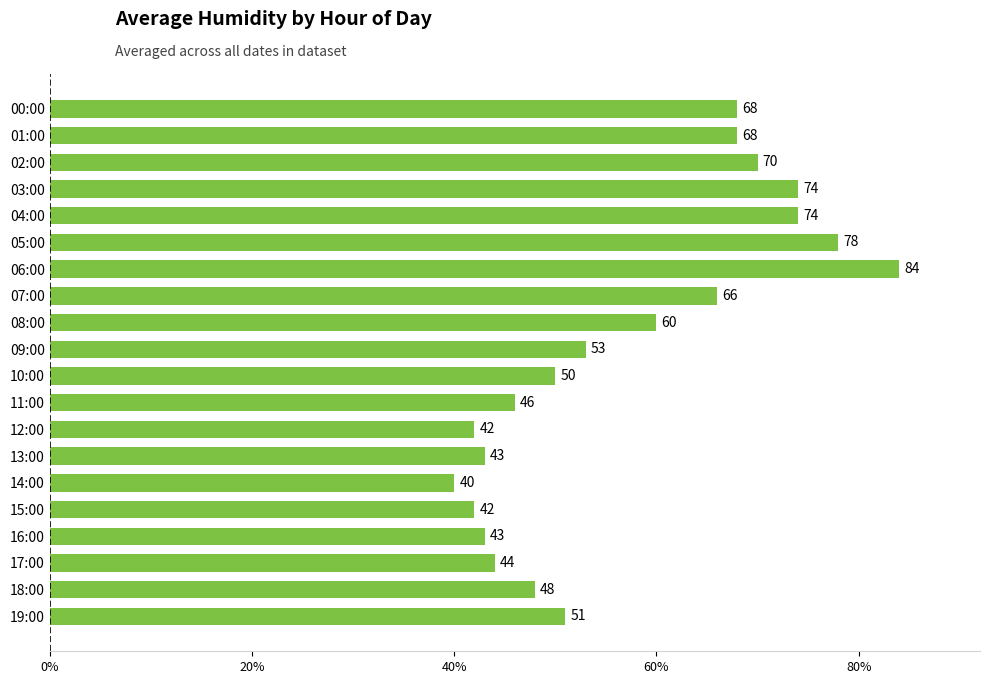

How many data points are less than 53?

10